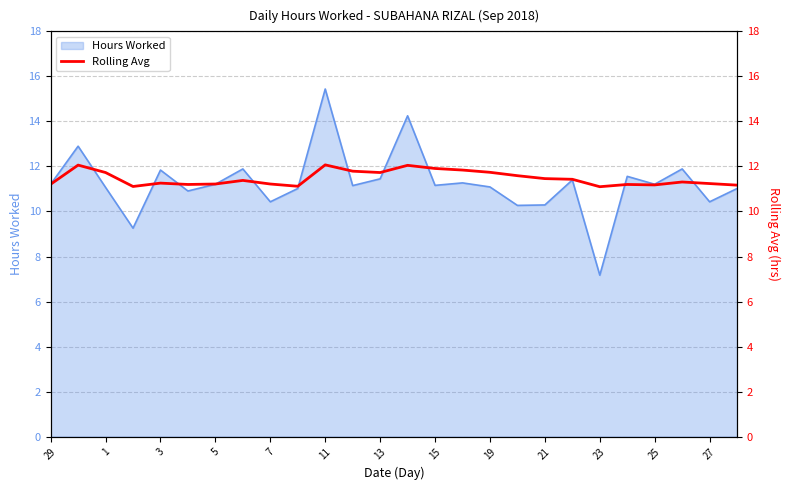

At which label does Hours Worked reach its minimum?

23